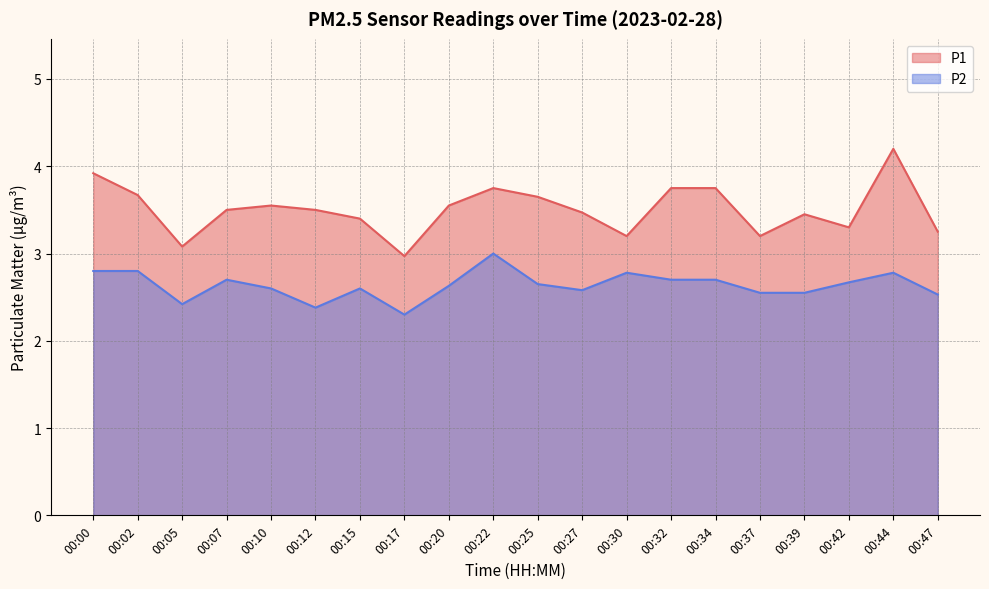

True or false: P2 and P1 cross at least once.

False